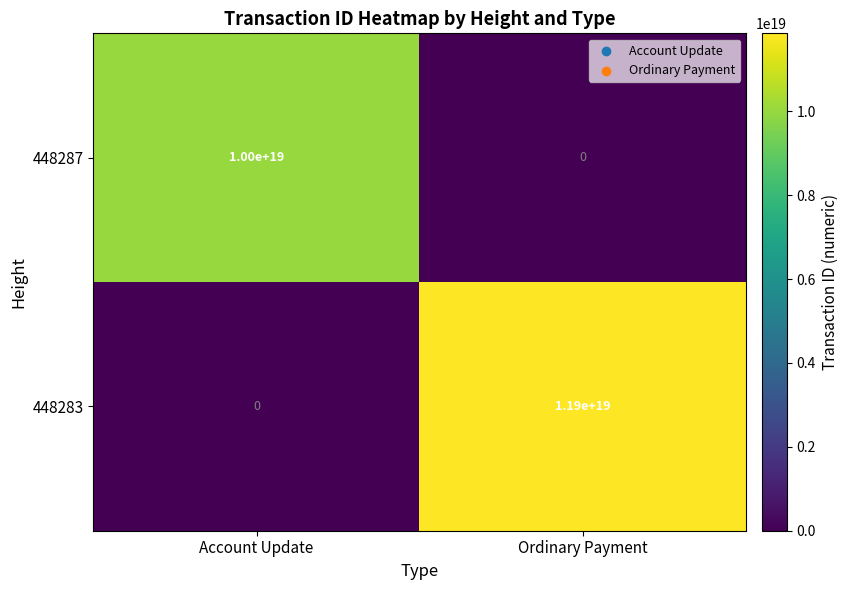

Where is 448287 nearest to the value 5000000000000000000?

Account Update